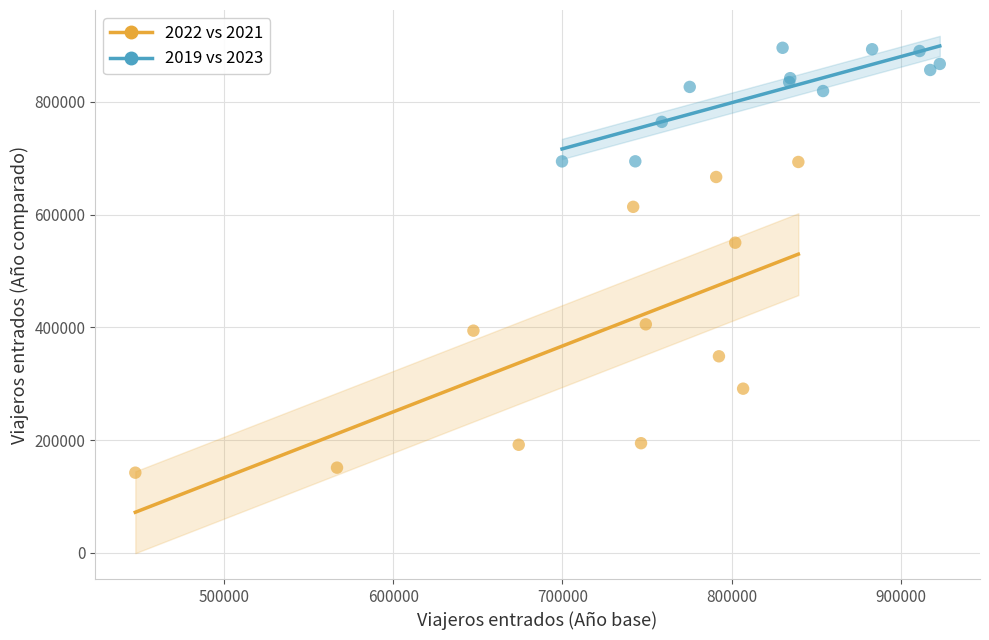

Which series contains the highest Y value?

2019 vs 2023